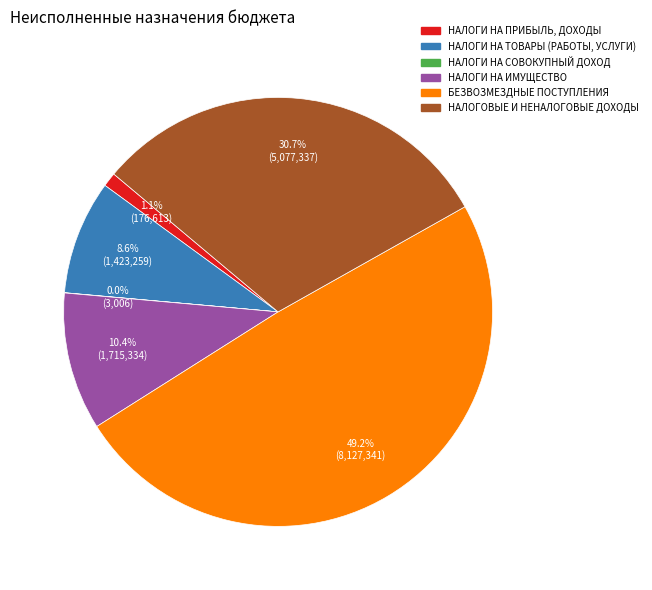

Which has a higher value, НАЛОГИ НА ТОВАРЫ (РАБОТЫ, УСЛУГИ) or НАЛОГИ НА ПРИБЫЛЬ, ДОХОДЫ?

НАЛОГИ НА ТОВАРЫ (РАБОТЫ, УСЛУГИ)